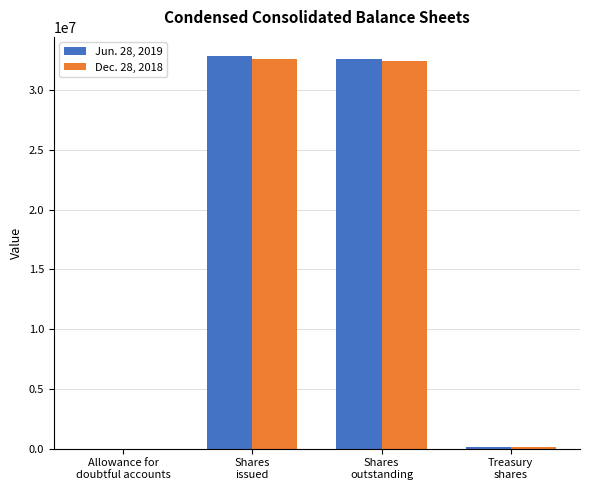

Which series has the largest range (max minus min)?

Jun. 28, 2019